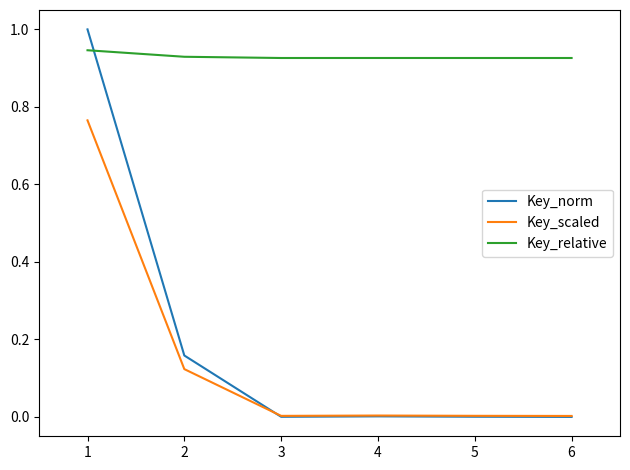

True or false: Key_norm and Key_relative intersect in this chart.

True